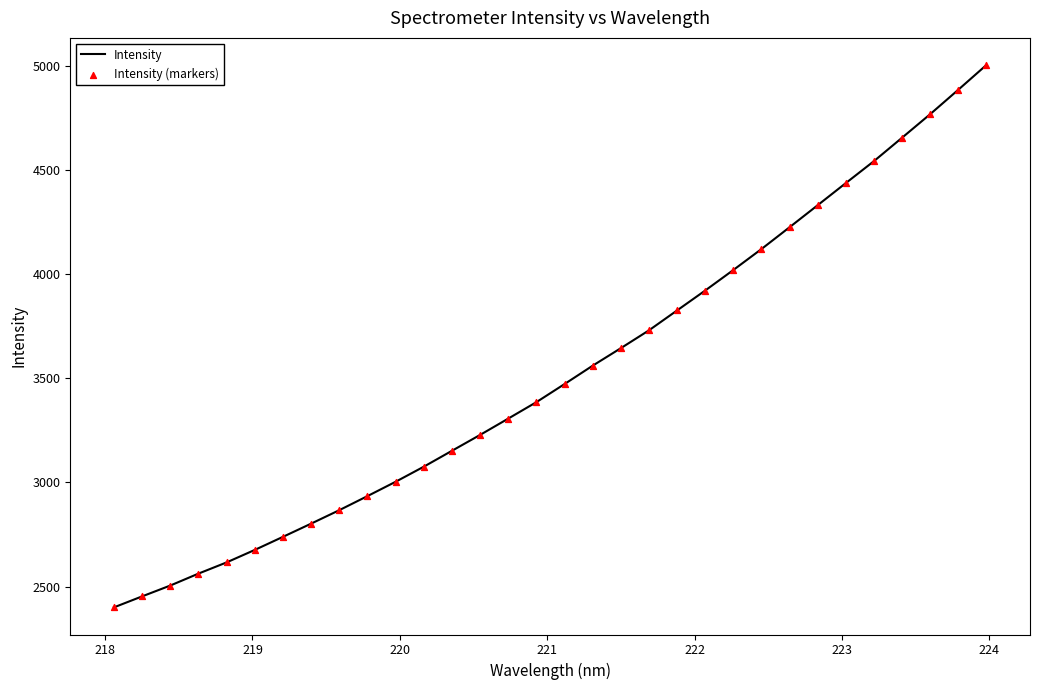

What is the smallest value displayed?

2400.5